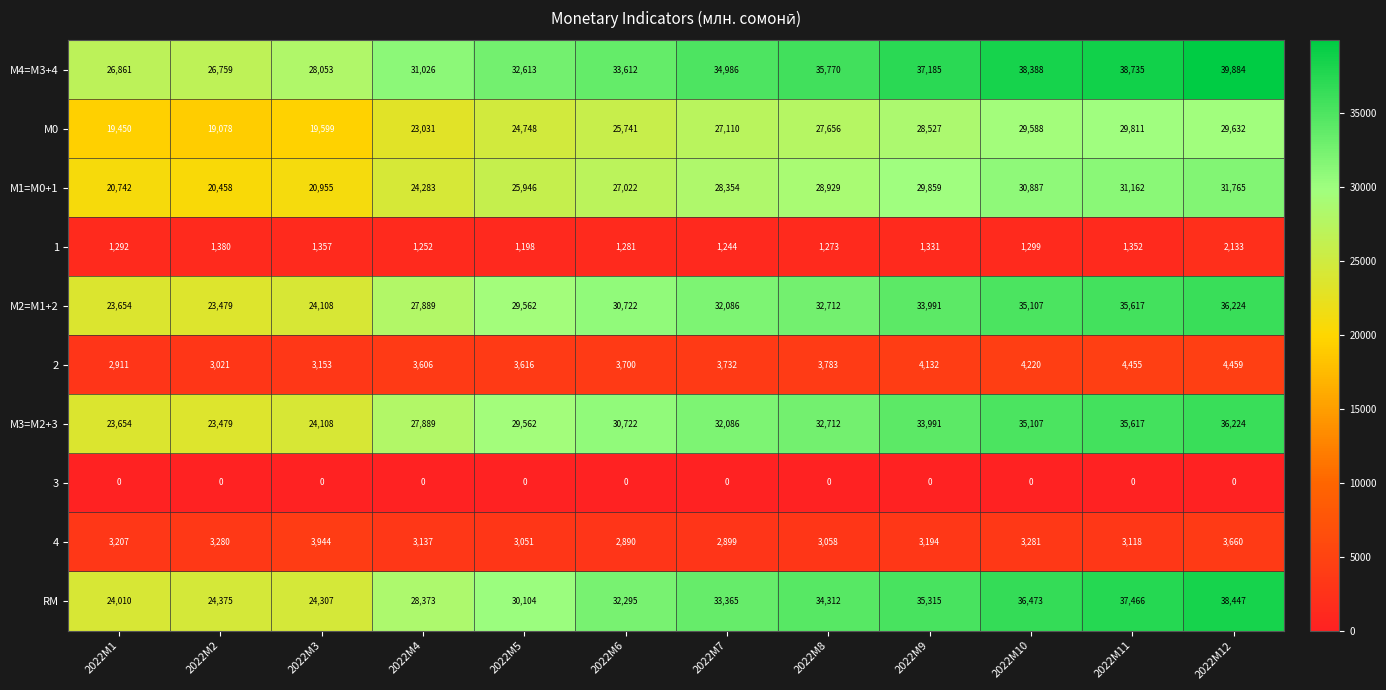

The М2=M1+2 series shows 7384 at 2022M1. True or false?

False